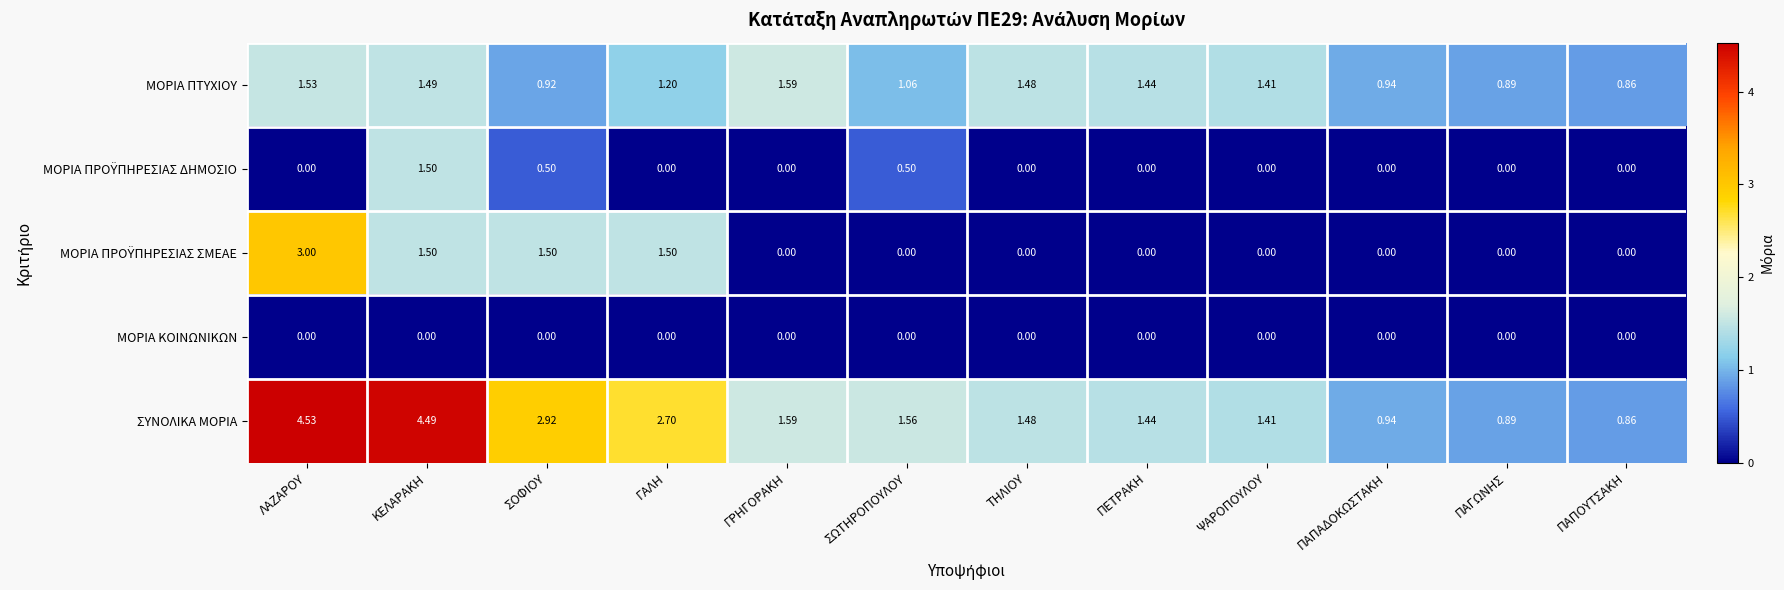

Where is ΣΥΝΟΛΙΚΑ ΜΟΡΙΑ nearest to the value 2?

ΓΡΗΓΟΡΑΚΗ